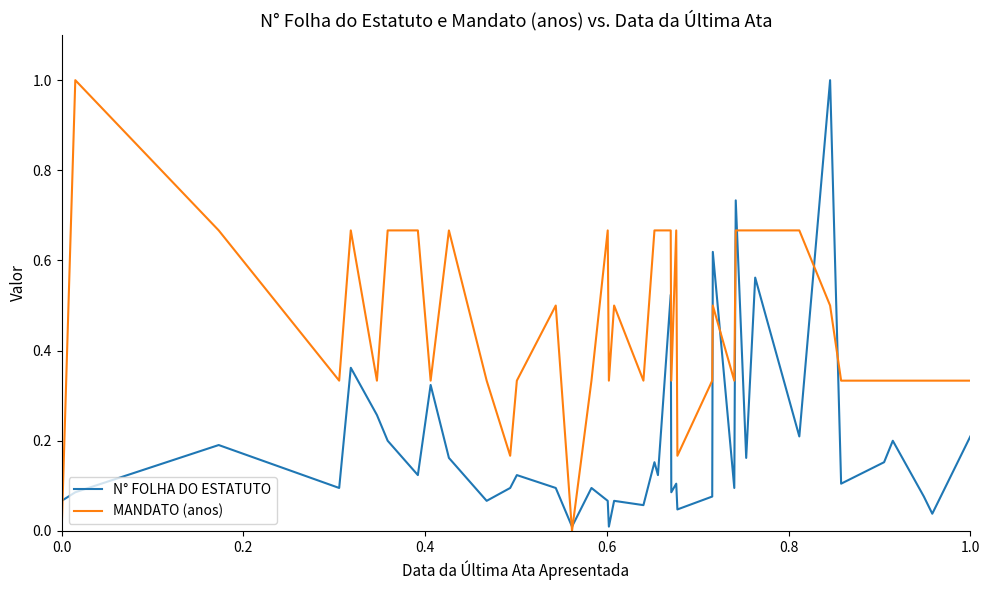

What is the maximum value shown in the chart?

1.0